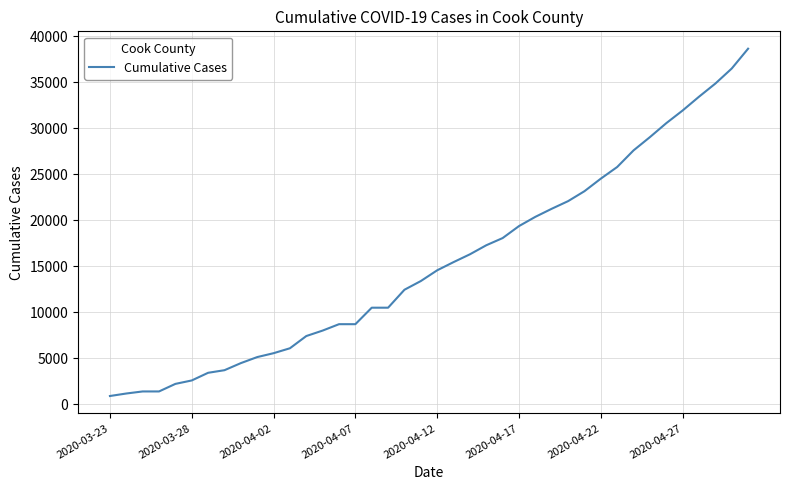

What is the difference between the second highest and second lowest values?

35319